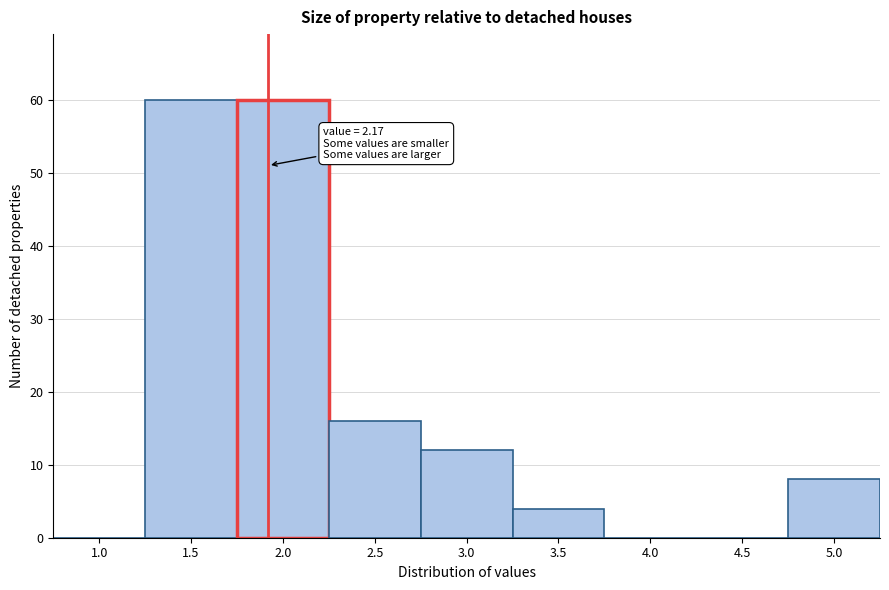

Reading left to right, list all the values displayed in this chart.

1.0=0	1.5=60	2.0=60	2.5=16	3.0=12	3.5=4	4.0=0	4.5=0	5.0=8